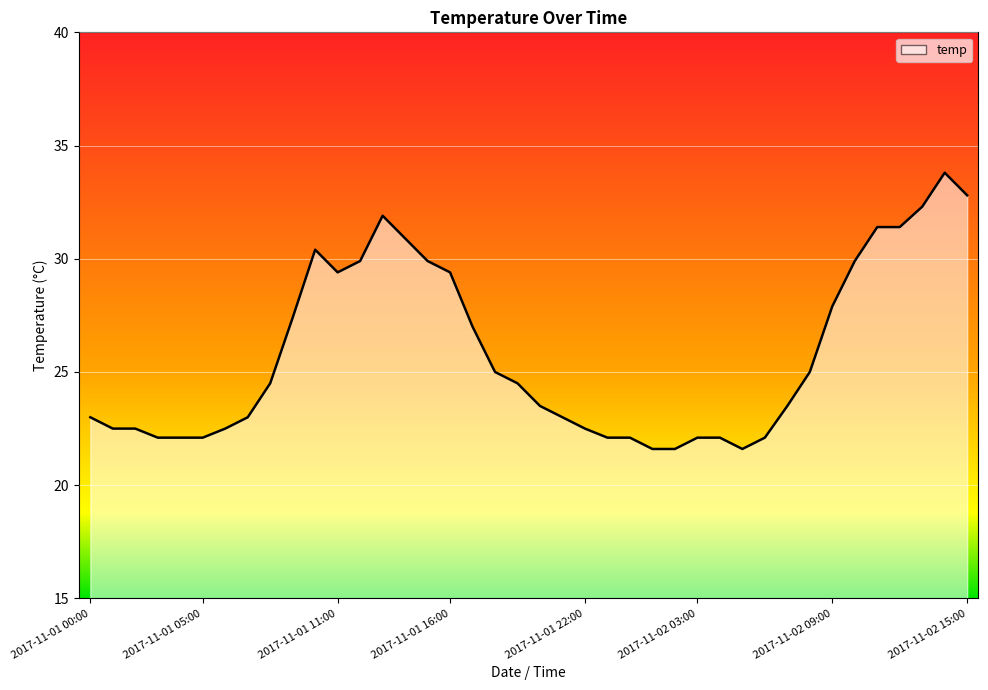

What is the maximum value shown in the chart?

33.8